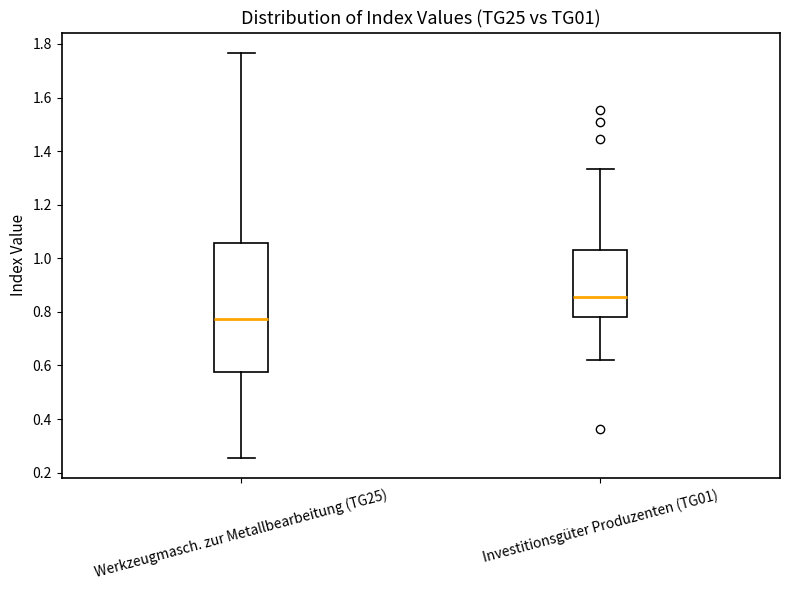

Reading left to right, transcribe this box plot: for each box, give where its median line is, the range the box spans, and where its two whiskers end, as read against the y-axis. The values are not printed on the chart, so give them approximately, as read against the axis.

Werkzeugmasch. zur Metallbearbeitung (TG25): median 0.78, box 0.58 to 1.06, whiskers 0.26 to 1.76
Investitionsgüter Produzenten (TG01): median 0.86, box 0.78 to 1.04, whiskers 0.62 to 1.34